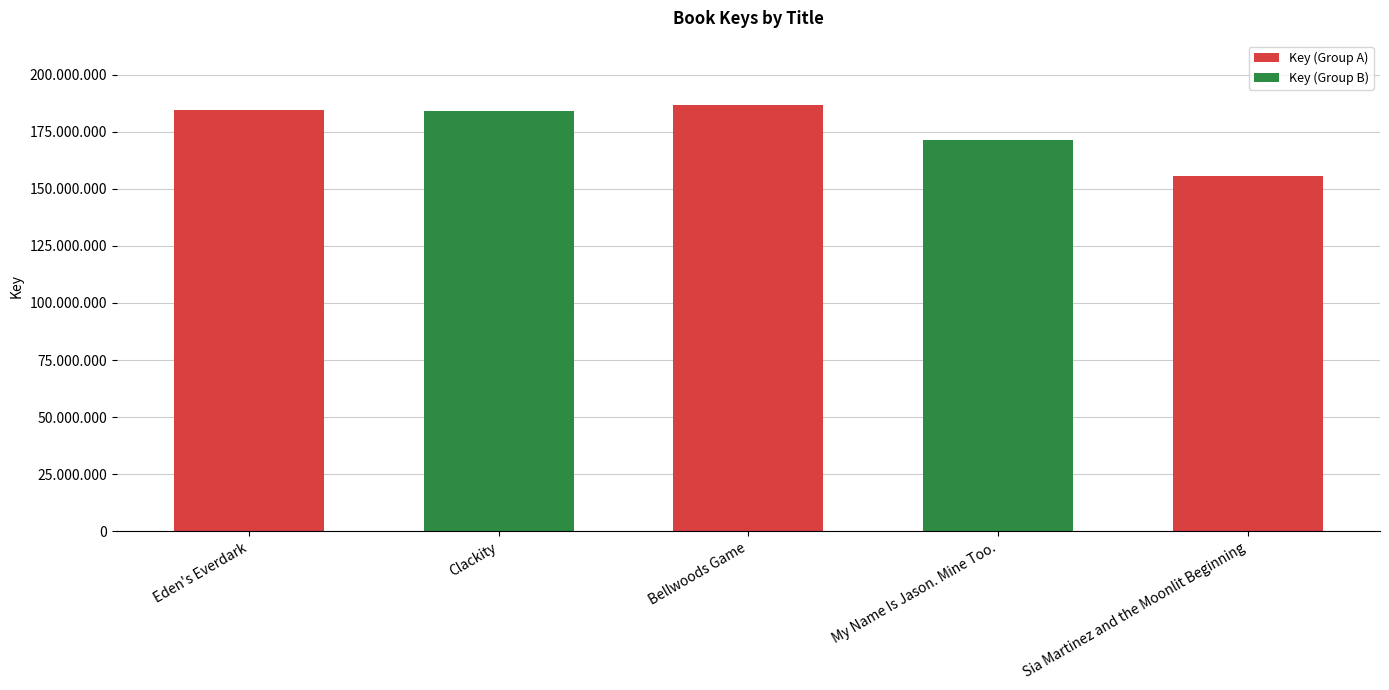

Reading left to right, what are all the values shown in this chart?

Eden's Everdark=184564332	Clackity=183878059	Bellwoods Game=186822759	My Name Is Jason. Mine Too.=171196814	Sia Martinez and the Moonlit Beginning=155806780